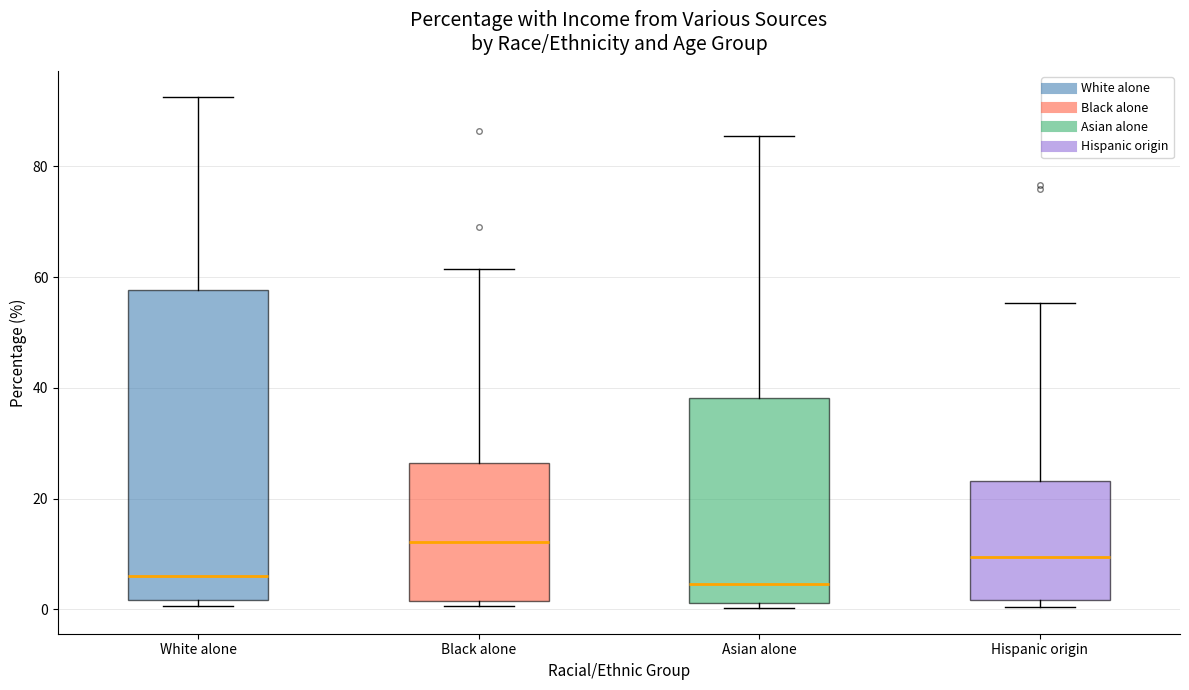

Where is the lower edge of the box for White alone on the y-axis? The values are not printed on the chart, so give them approximately, as read against the axis.

2